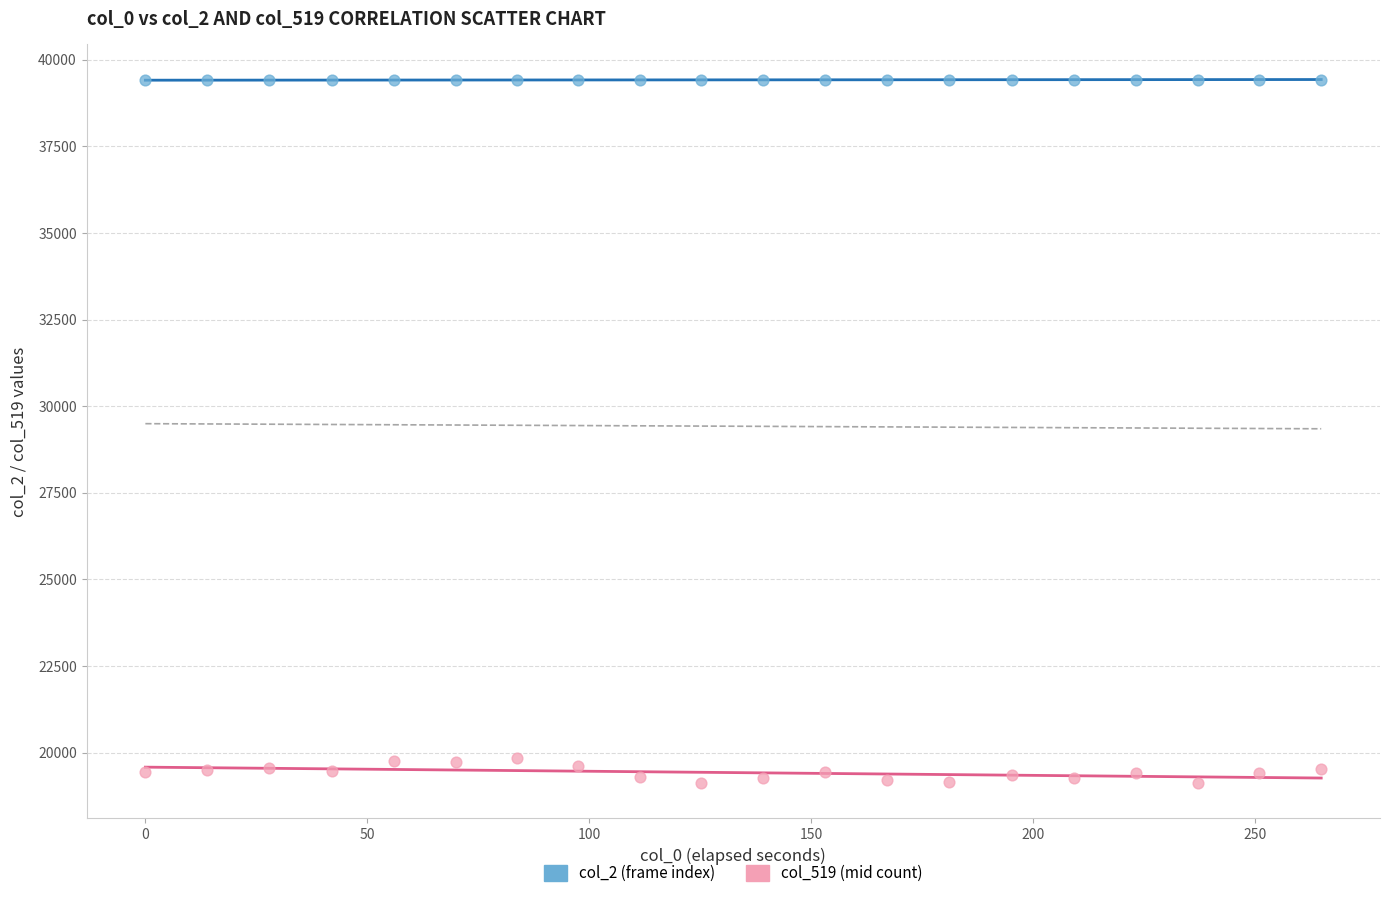

Which series has the widest spread of Y values?

col_519 (mid count)